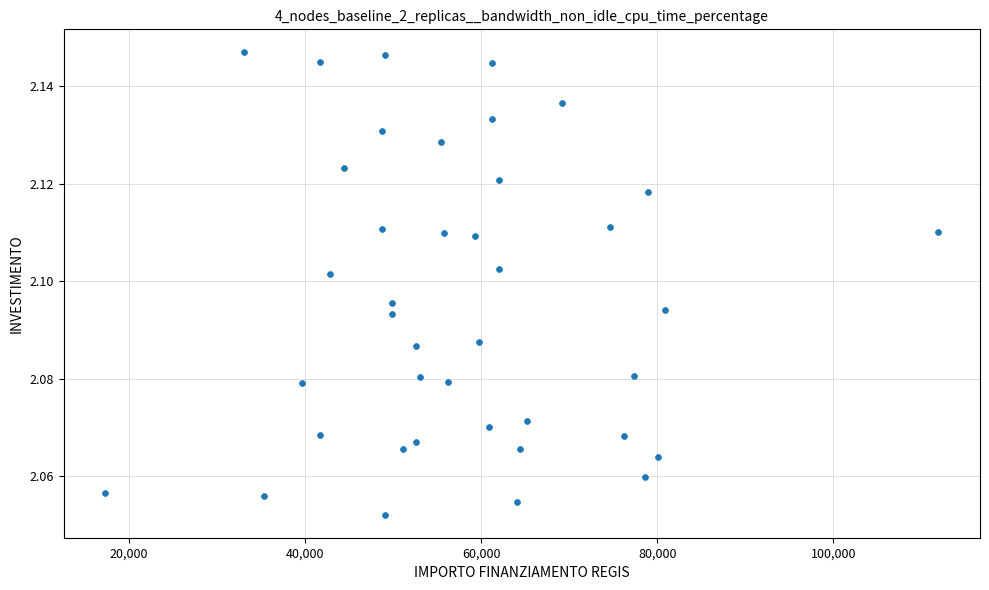

What is the range of X values (max minus min)?

94665.7